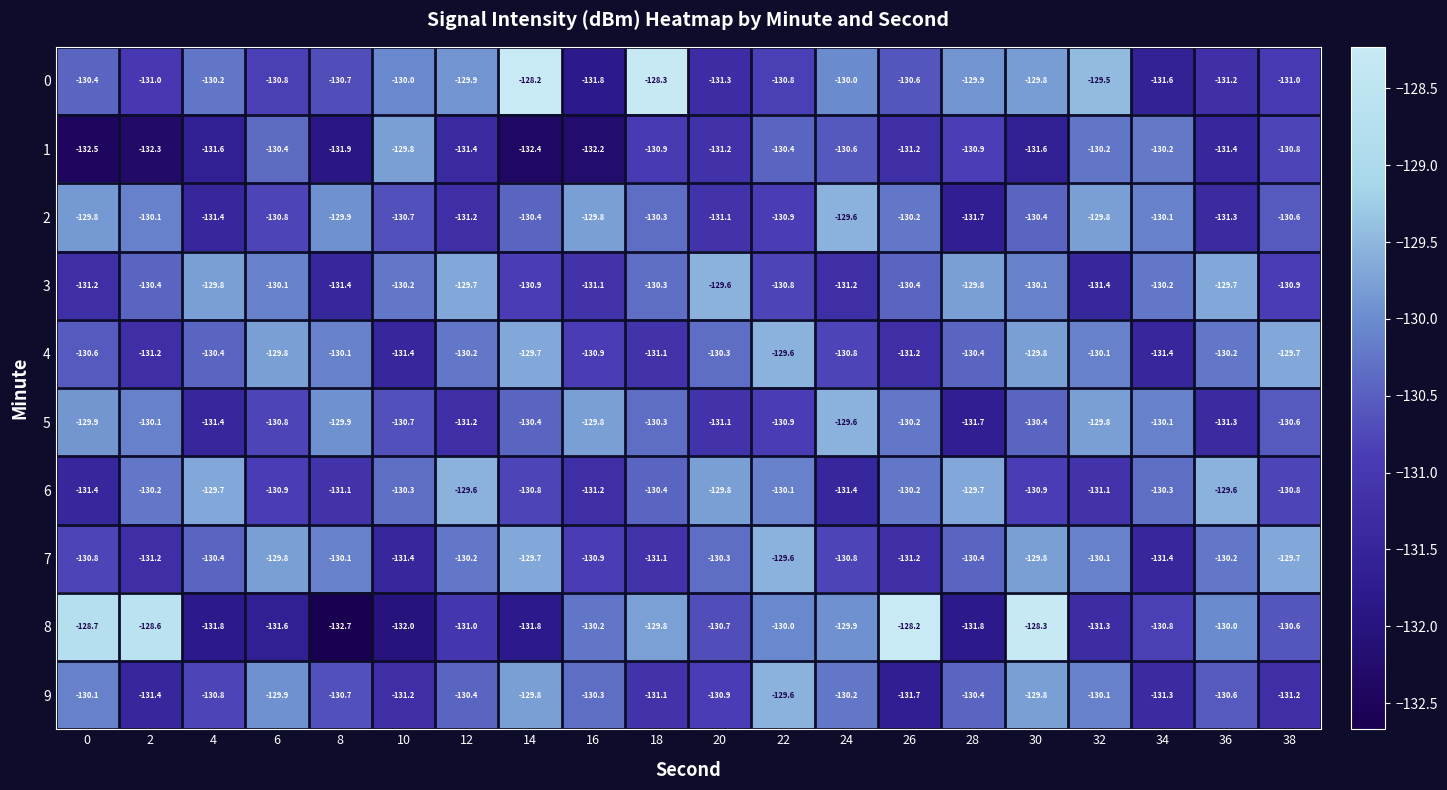

What is the lowest value of the 8 series?

-132.7